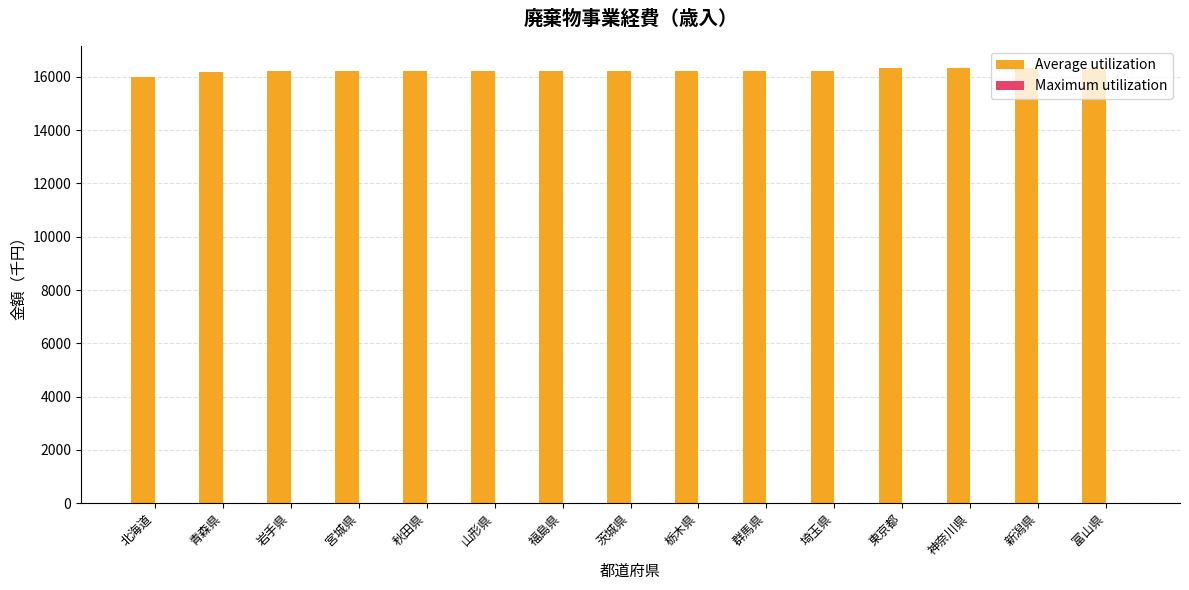

The value at 北海道 is 7049. True or false?

False